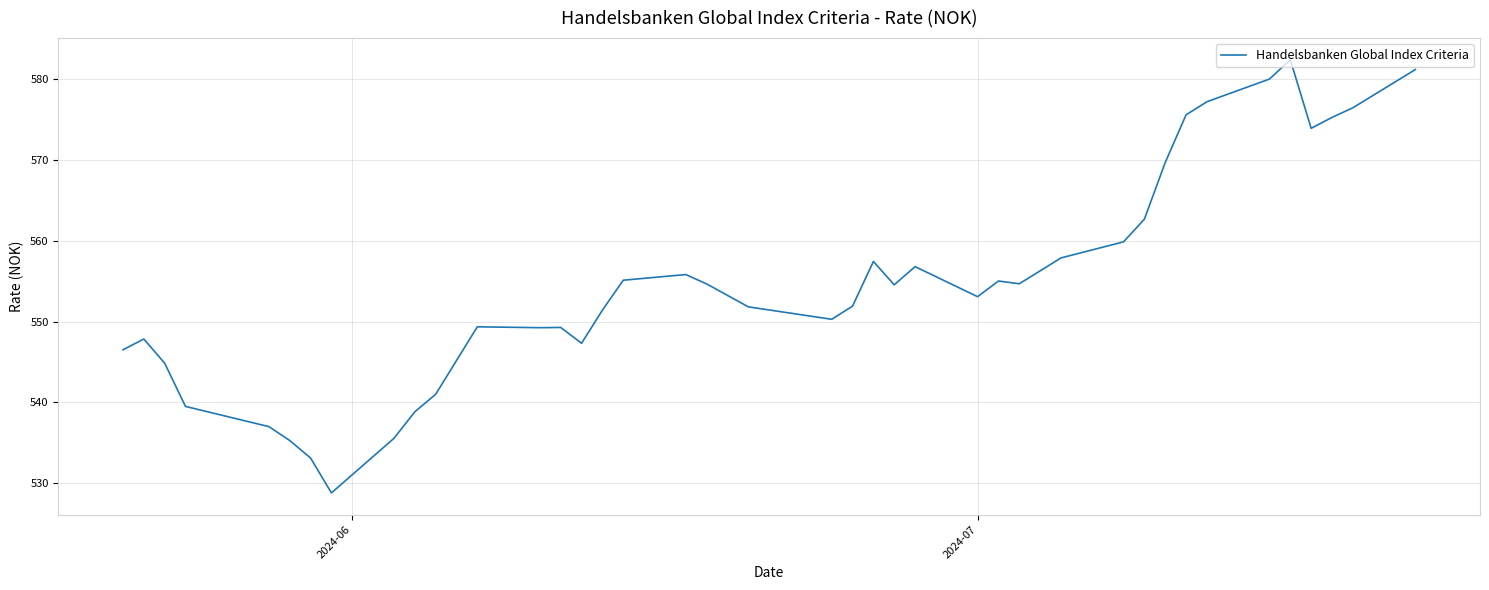

What is the maximum value shown in the chart?

582.4